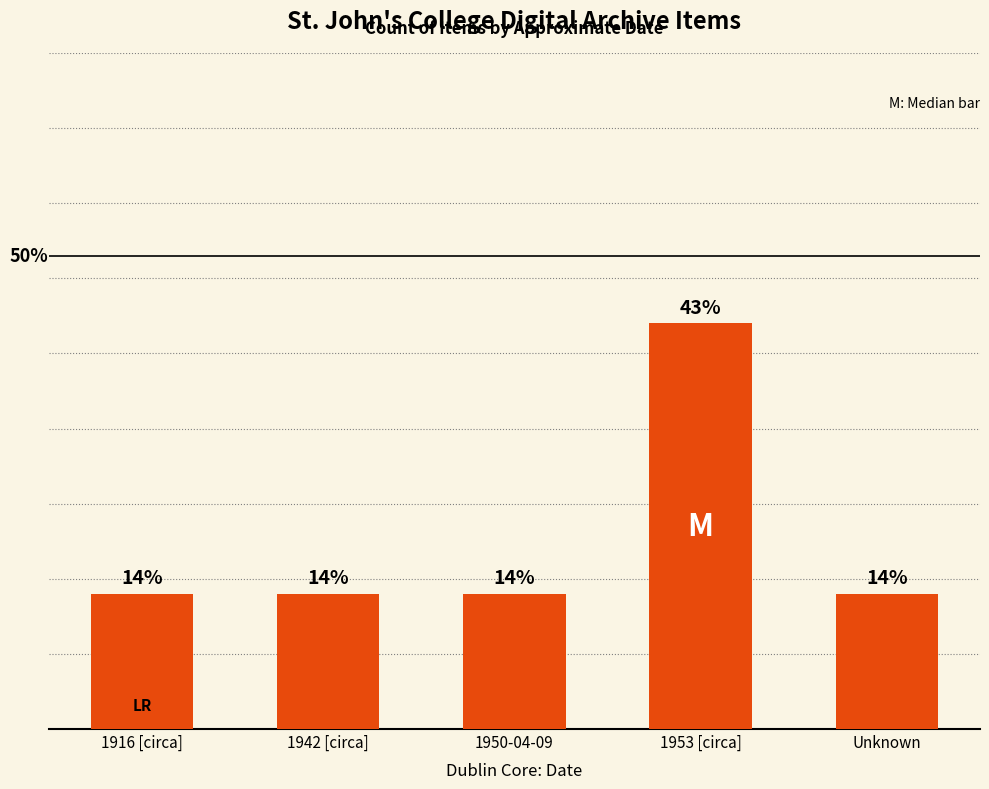

Which label corresponds to the largest value in the chart?

1953 [circa]